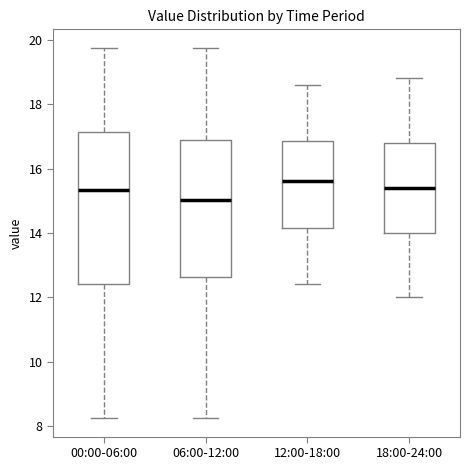

Reading left to right, read every box against the y-axis: the position of its median line, the range the box covers, and the ends of its whiskers. The values are not printed on the chart, so give them approximately, as read against the axis.

00:00-06:00: median 15.4, box 12.4 to 17.2, whiskers 8.2 to 19.8
06:00-12:00: median 15.0, box 12.6 to 16.8, whiskers 8.2 to 19.8
12:00-18:00: median 15.6, box 14.2 to 16.8, whiskers 12.4 to 18.6
18:00-24:00: median 15.4, box 14.0 to 16.8, whiskers 12.0 to 18.8